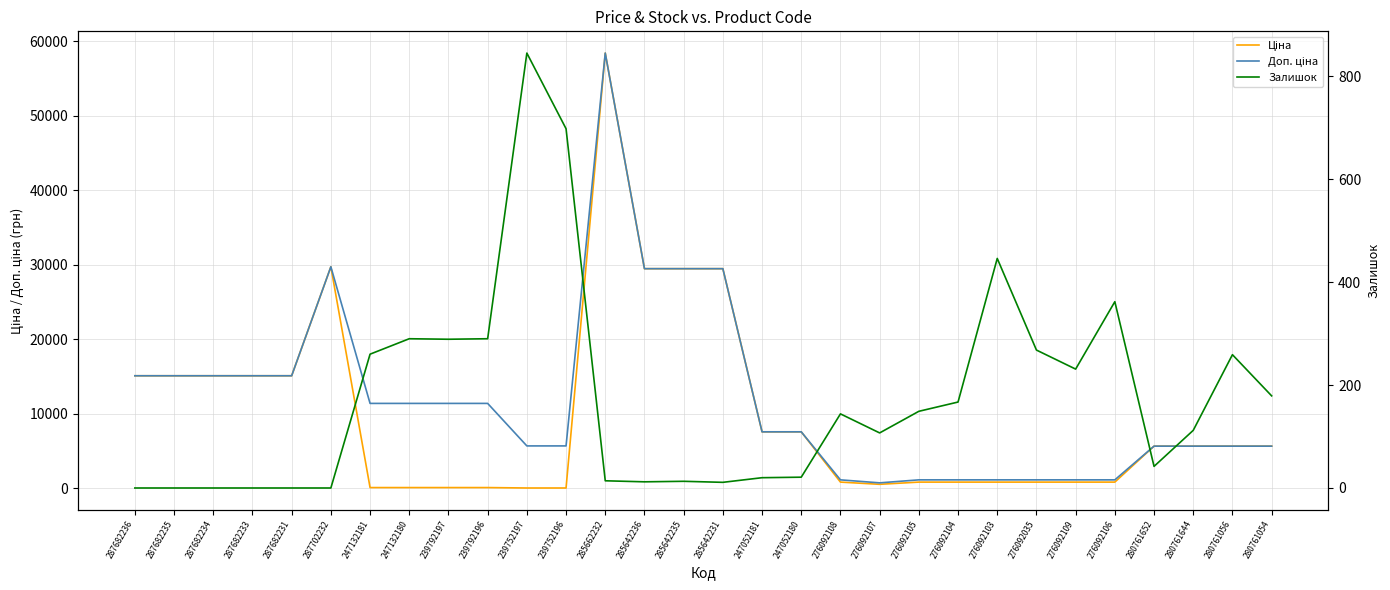

Where does the Доп. ціна series first go above 7596?

287682236